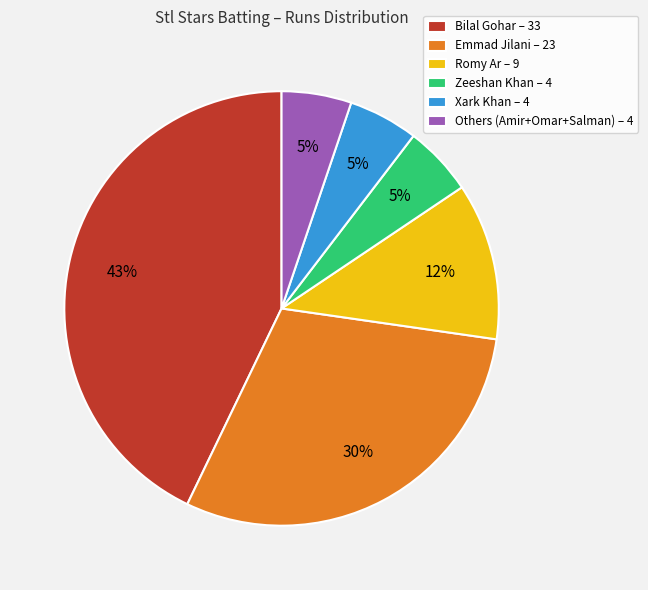

To the nearest percent, what percentage of the pie is Romy Ar – 9?

12%